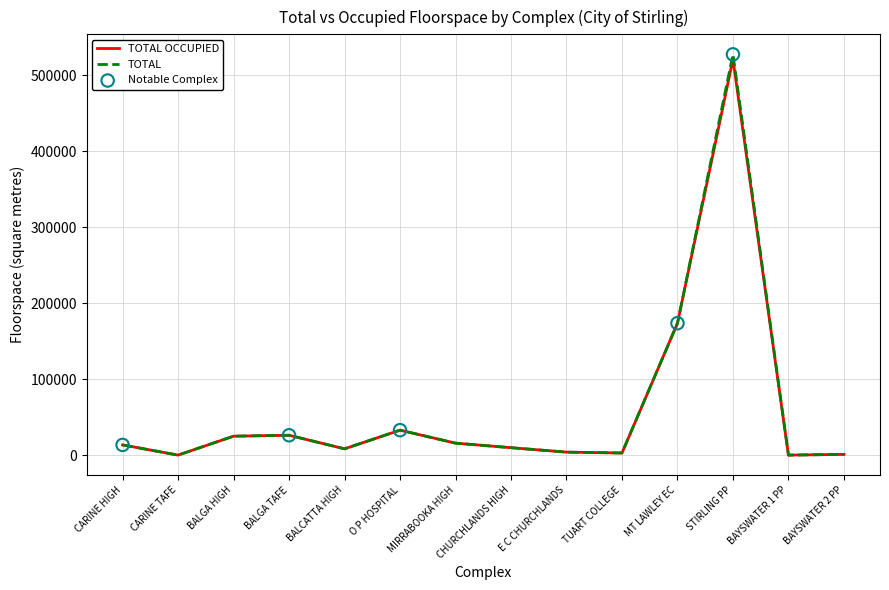

Which series has the largest range (max minus min)?

TOTAL